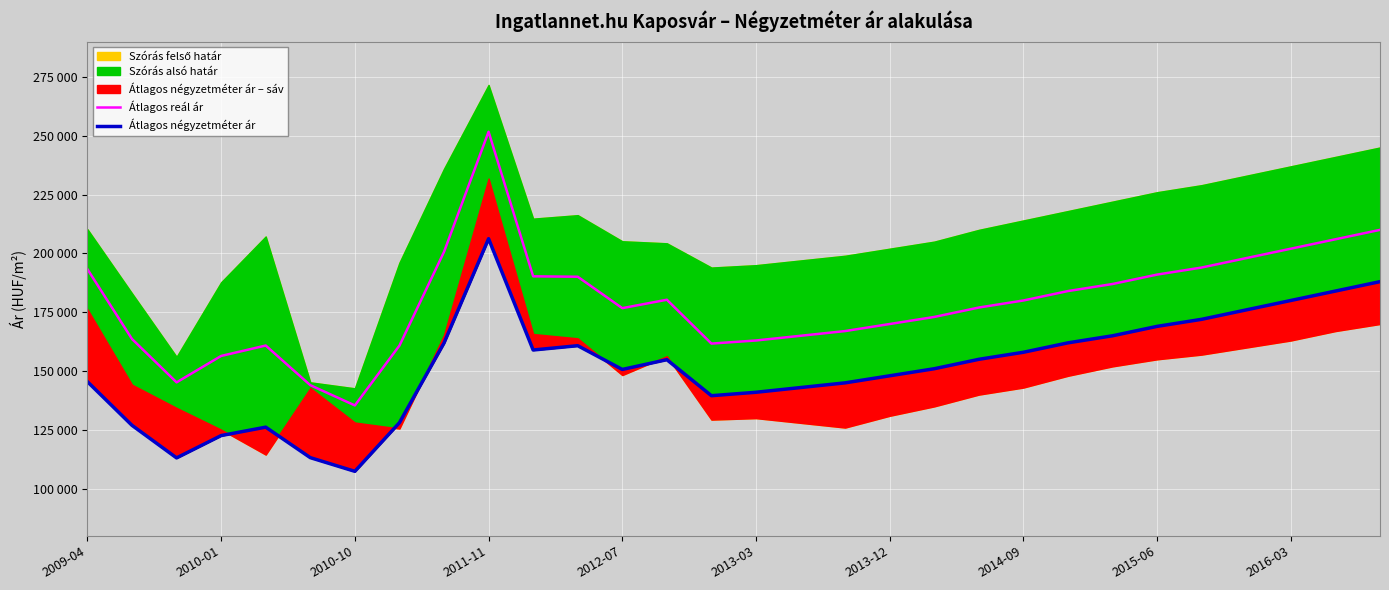

Which series has the widest spread of values?

Átlagos reál ár